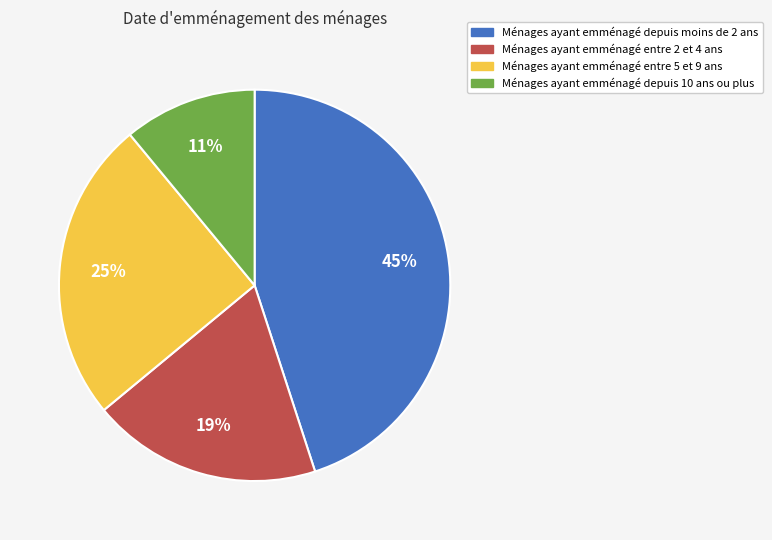

To the nearest percent, what is the average slice percentage?

25%